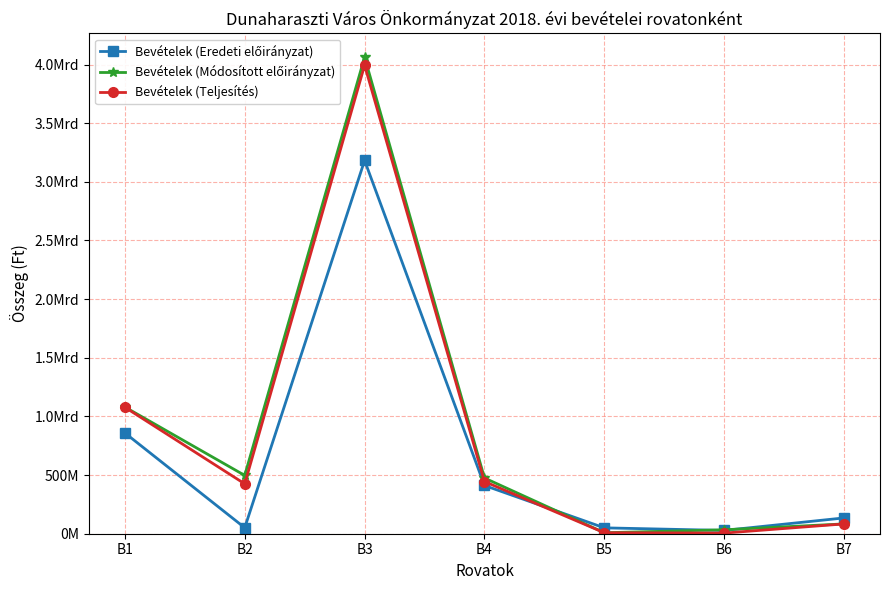

Does the chart have visible grid lines?

Yes